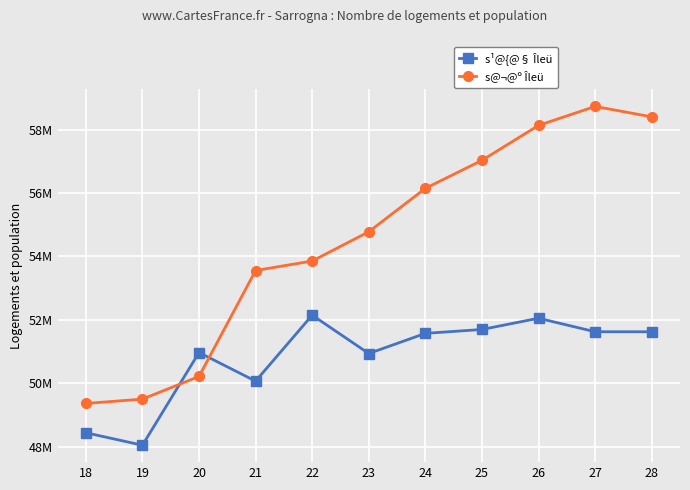

Where do s¹@{@§ Îleü and s@¬@º Îleü first cross each other?

19 and 20